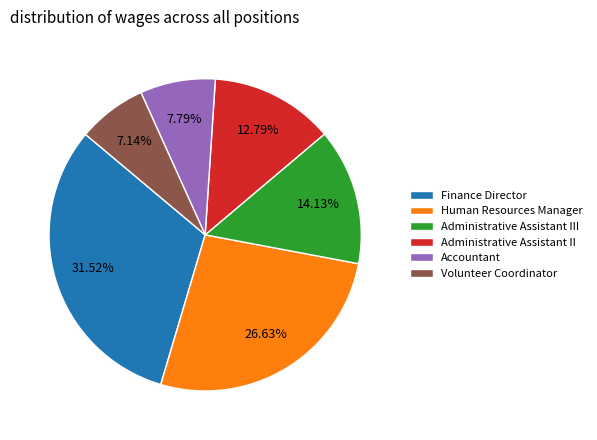

How many segments does this pie chart have?

6